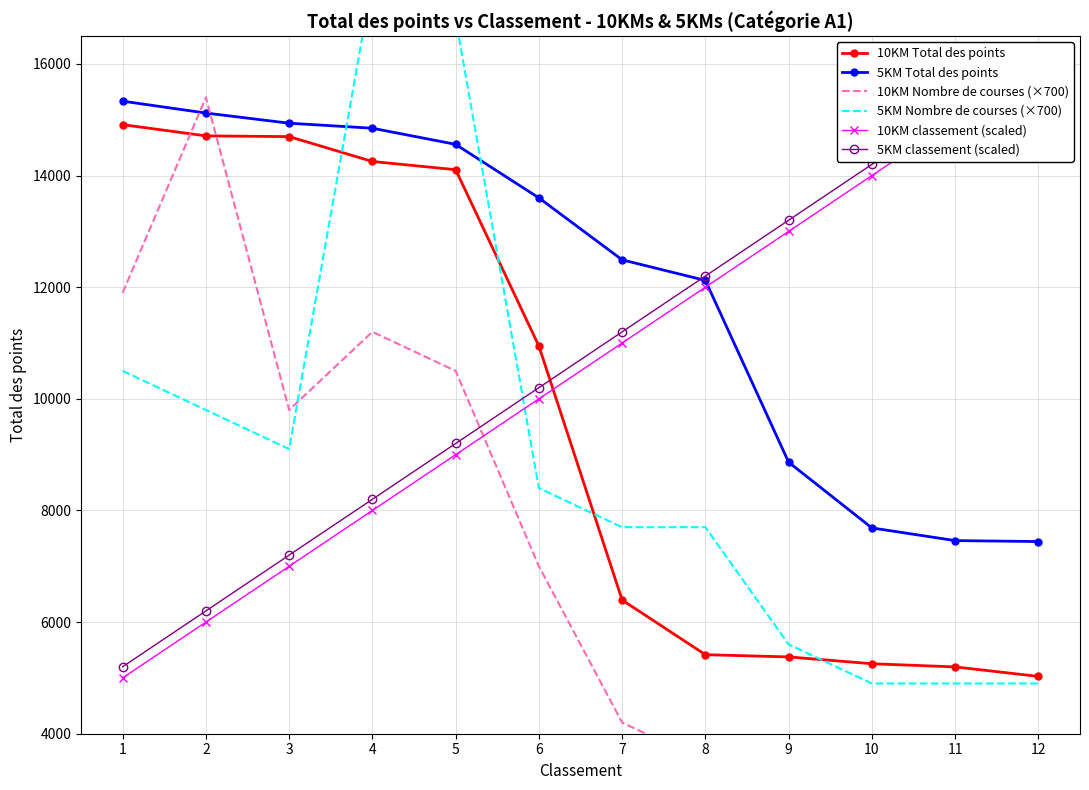

How many data points in 5KM classement (scaled) are above 11200?

5